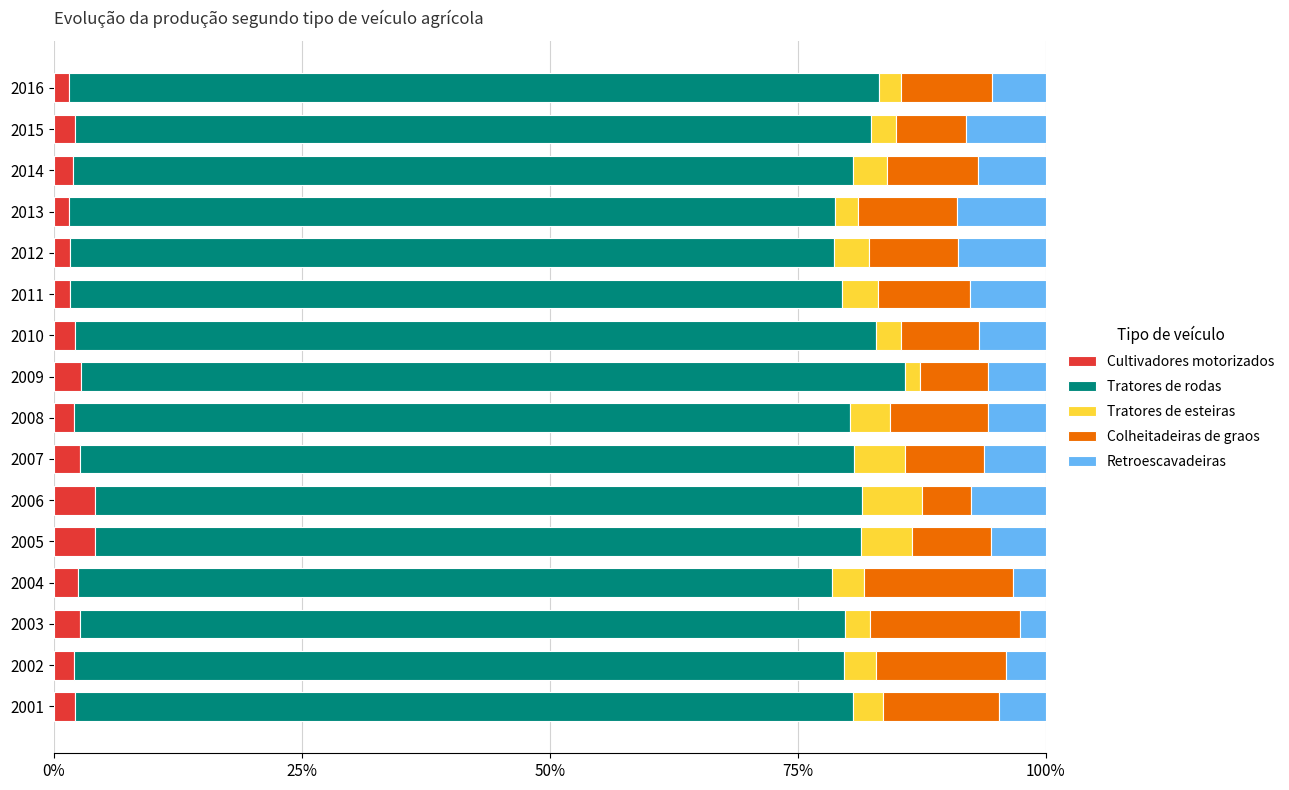

What is the total value across all series at 2003?

100.0